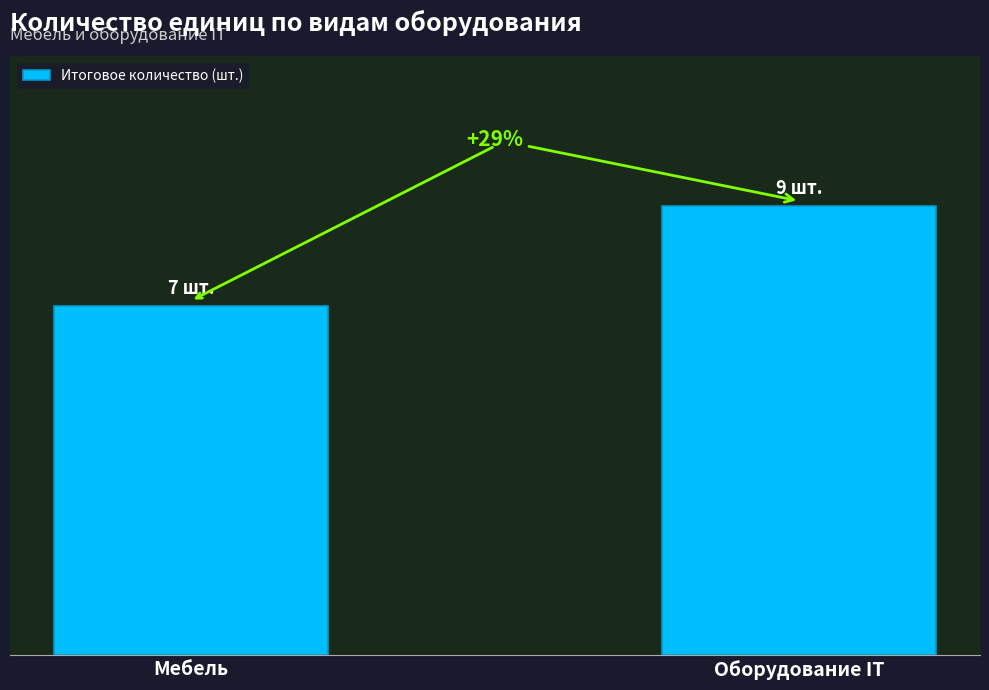

What is the value of the 1st bar from the left?

7